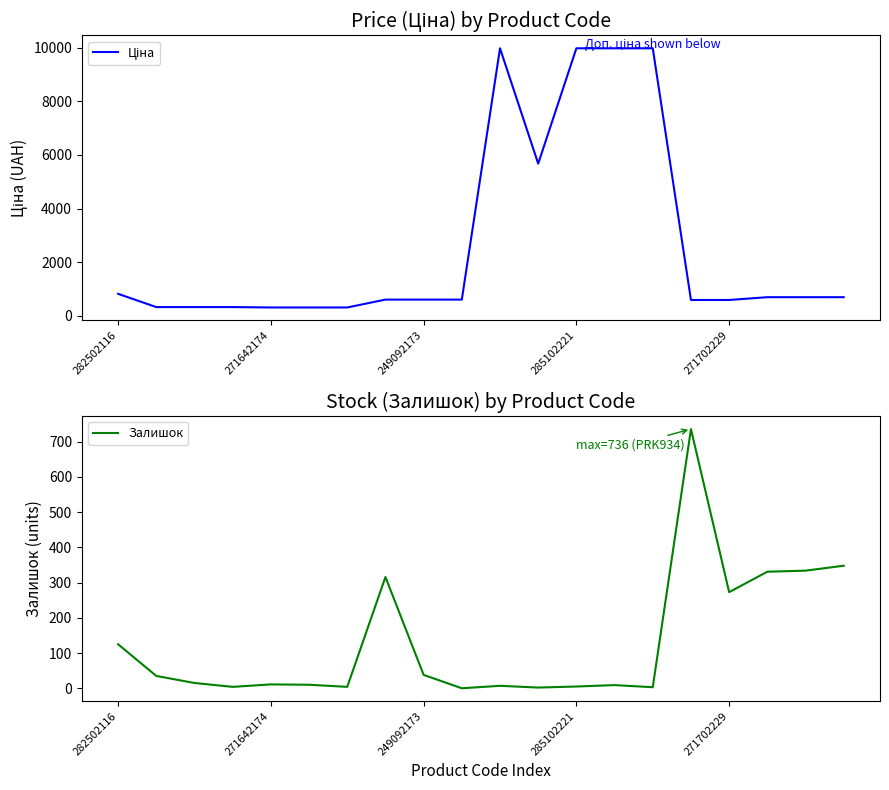

What is the label of the 6th point from the right?

14